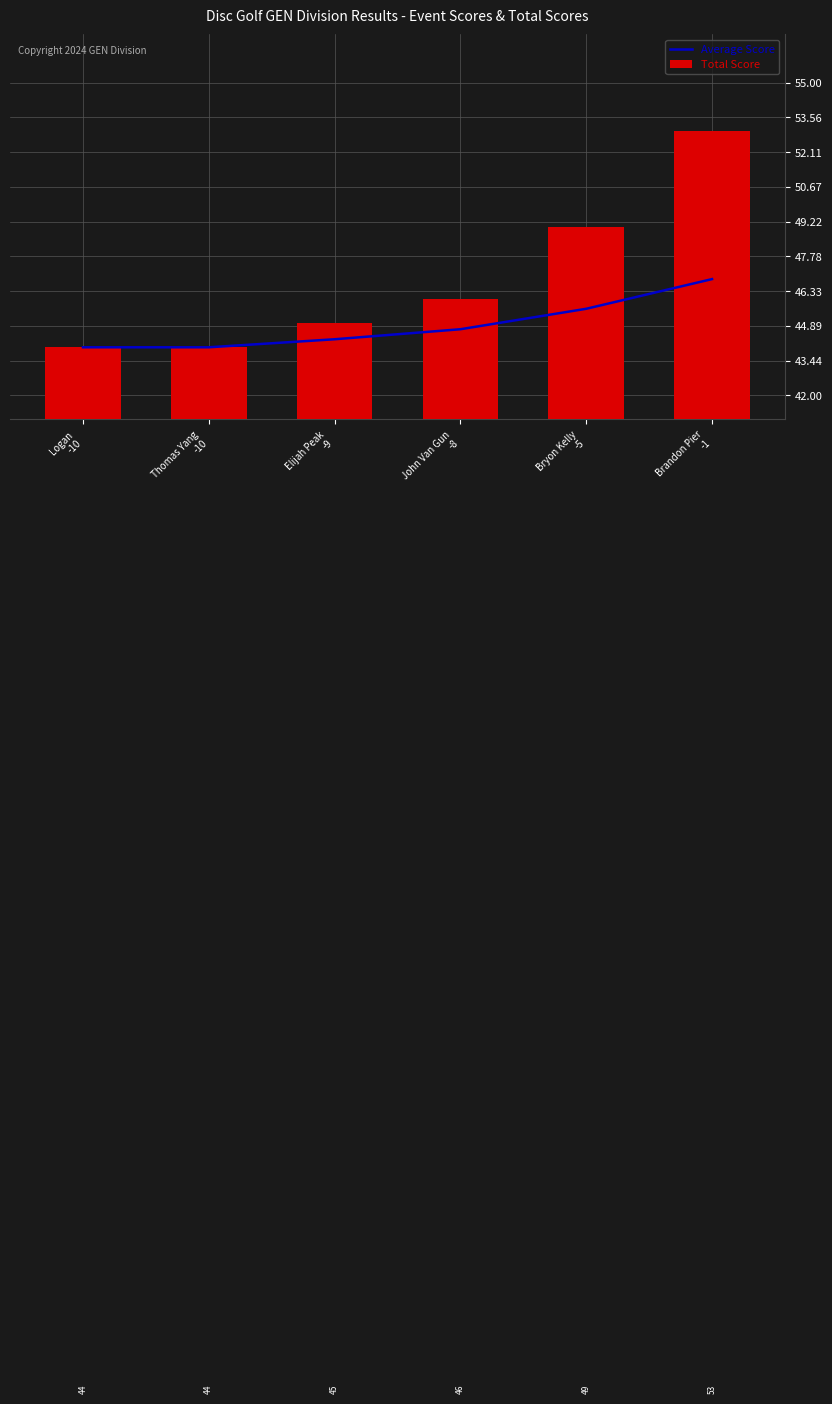

Read the Total Score value at John Van Gun
-8.

46